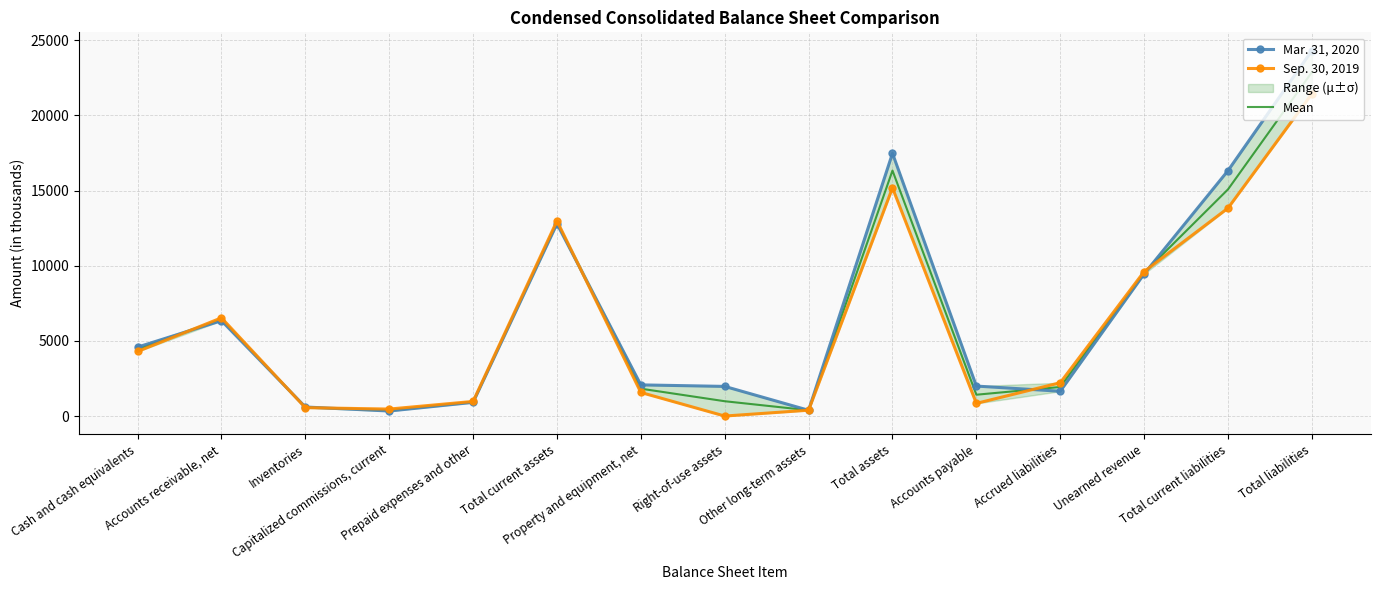

Rank the series by their maximum value, from lowest to highest.

Sep. 30, 2019, Mean, Mar. 31, 2020